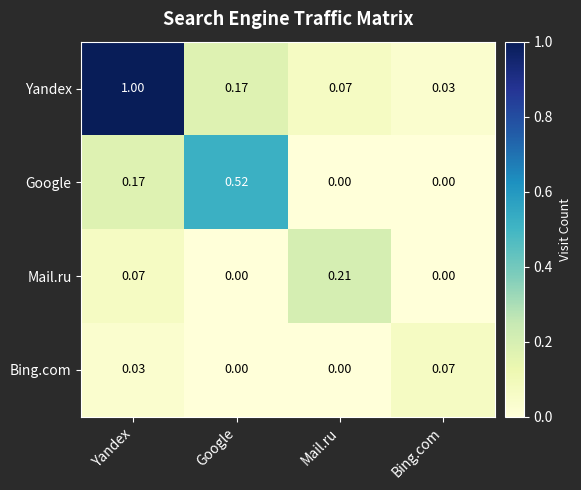

Which series has the widest spread of values?

Yandex